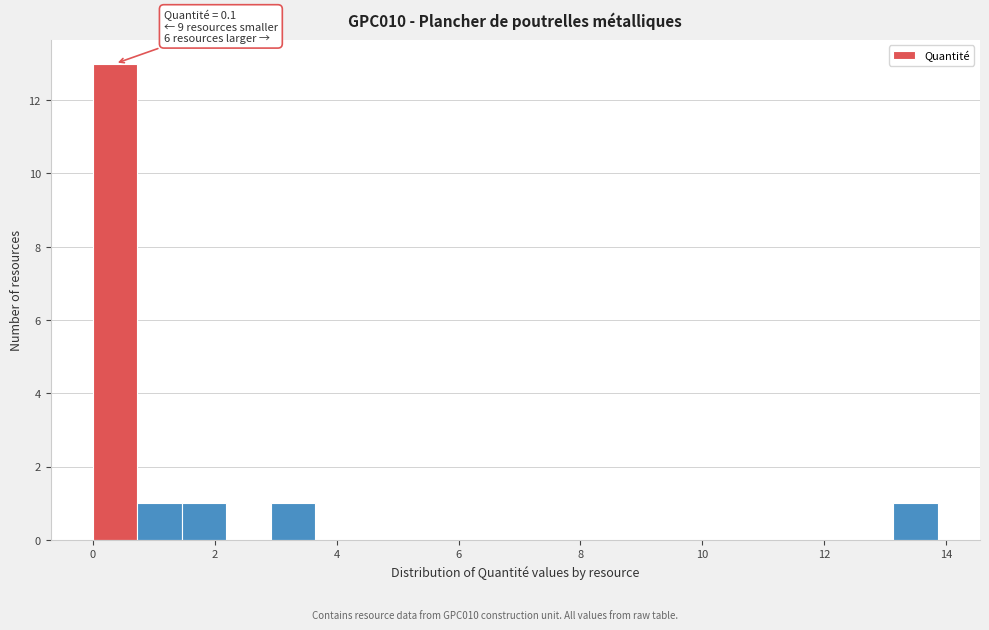

Around what value on the x-axis is the tallest bar? Give the approximate position of its centre, as read against the axis.

0.4